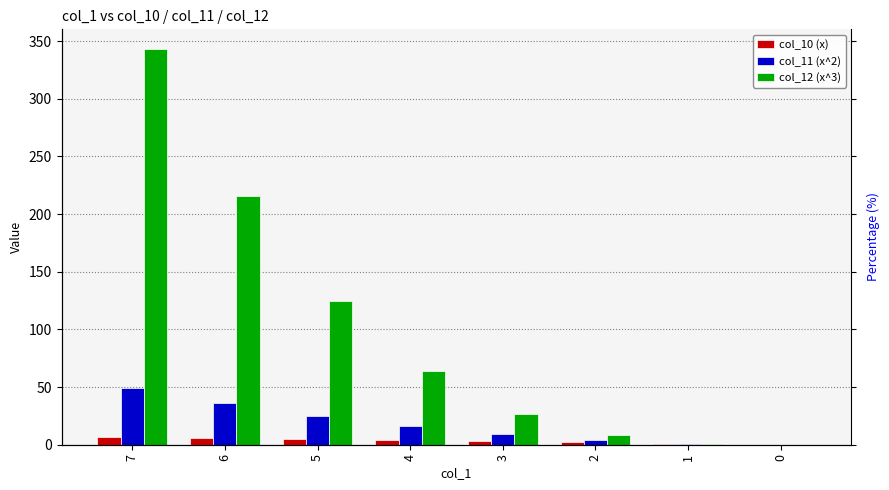

How many groups of bars are there?

8